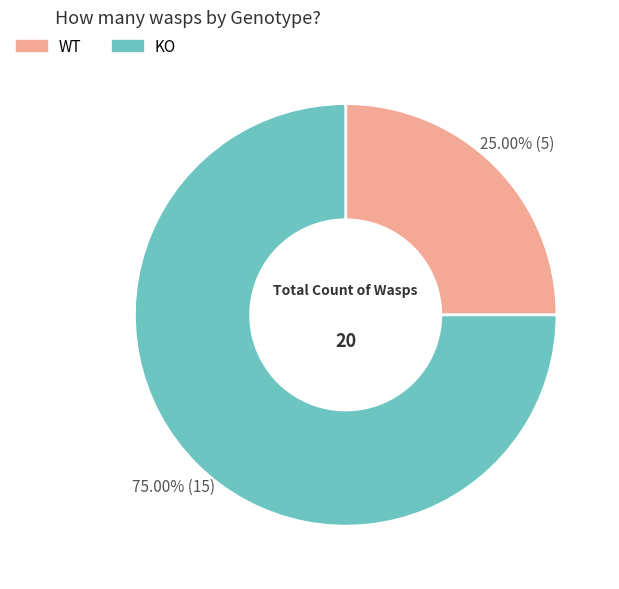

To the nearest percent, what is the difference between the largest and smallest slice percentages?

50%